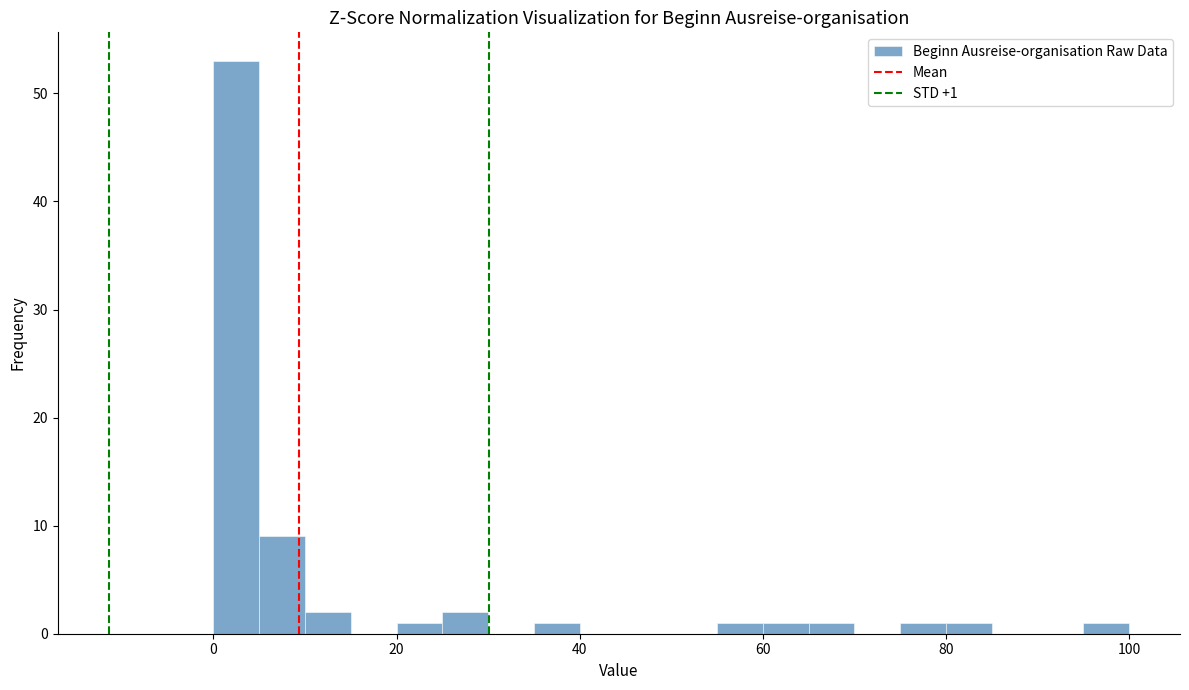

Around what value on the x-axis is the tallest bar? Give the approximate position of its centre, as read against the axis.

2